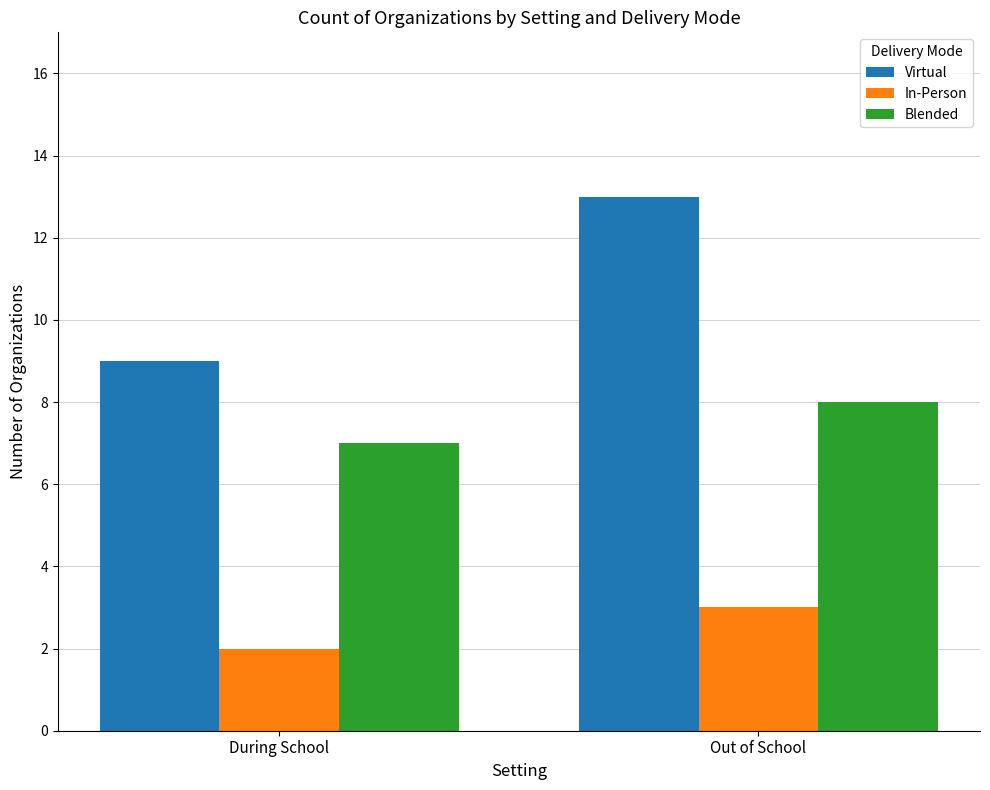

At which category is the sum across all series the highest?

Out of School